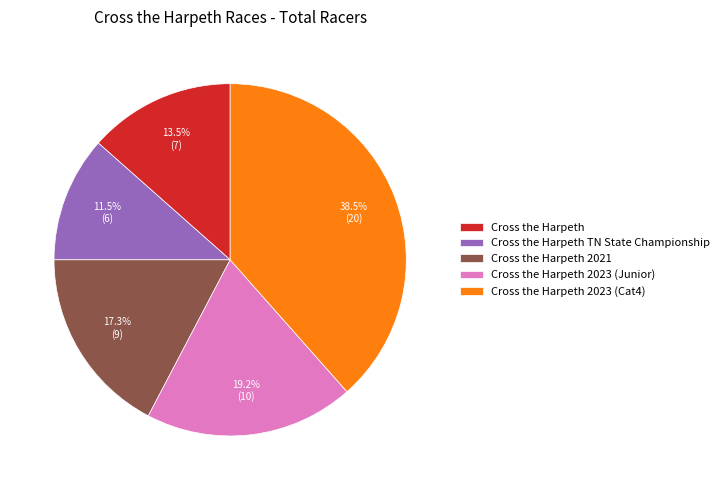

Count the number of slices in the pie.

5